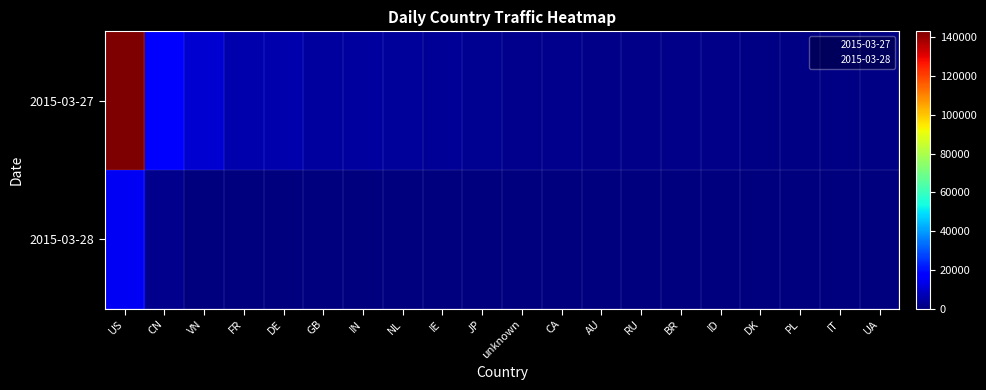

Reading right to left, what are all the values shown in this chart?

2015-03-27: UA=842	IT=841	PL=957	DK=944	ID=1275	BR=1333	RU=1620	AU=1595	CA=1720	unknown=2154	JP=2349	IE=2827	NL=3527	IN=4096	GB=4356	DE=5828	FR=6002	VN=10406	CN=16942	US=143122
2015-03-28: UA=19	IT=21	PL=17	DK=111	ID=150	BR=218	RU=49	AU=224	CA=189	unknown=37	JP=278	IE=217	NL=325	IN=272	GB=242	DE=184	FR=406	VN=117	CN=1770	US=14550